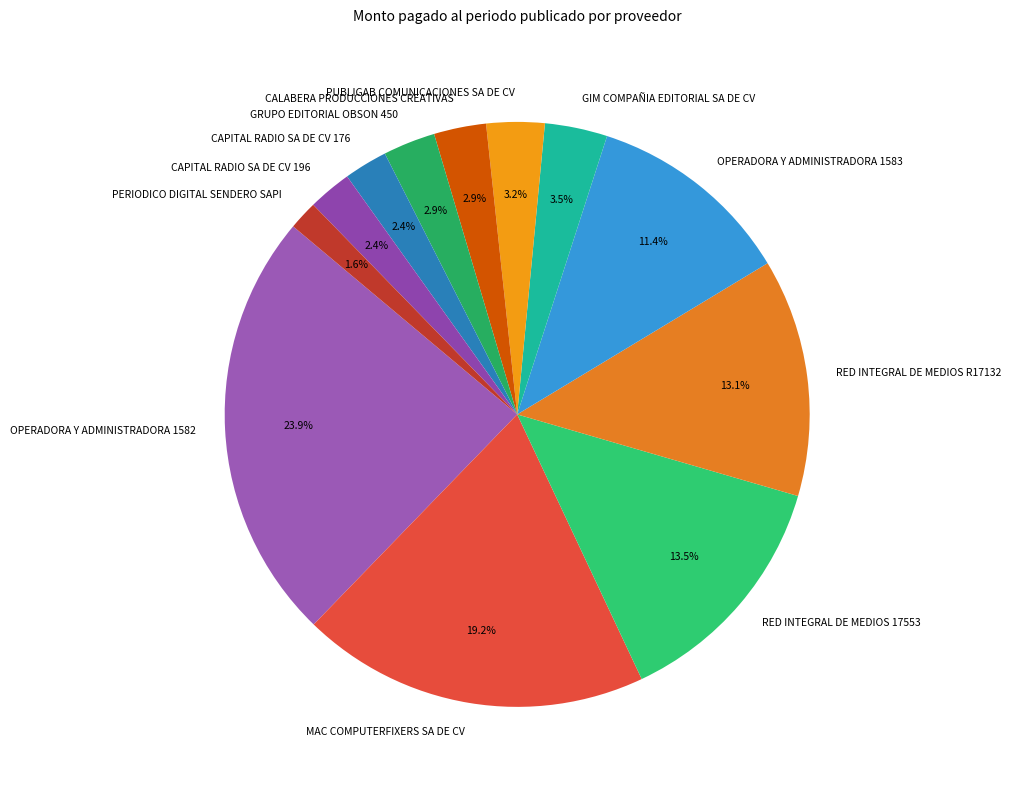

Is it true that MAC COMPUTERFIXERS SA DE CV is 19% of the pie?

True